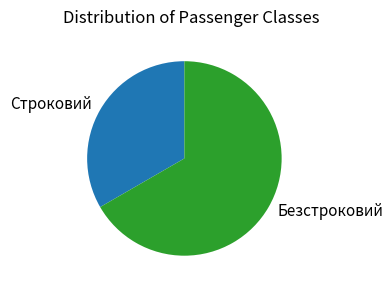

Do Безстроковий and Строковий together represent more than half of the pie?

Yes